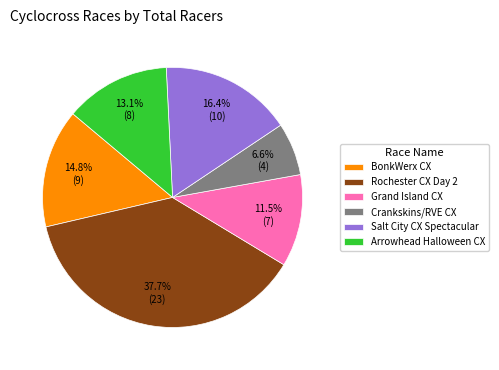

Does any single category account for the majority?

No